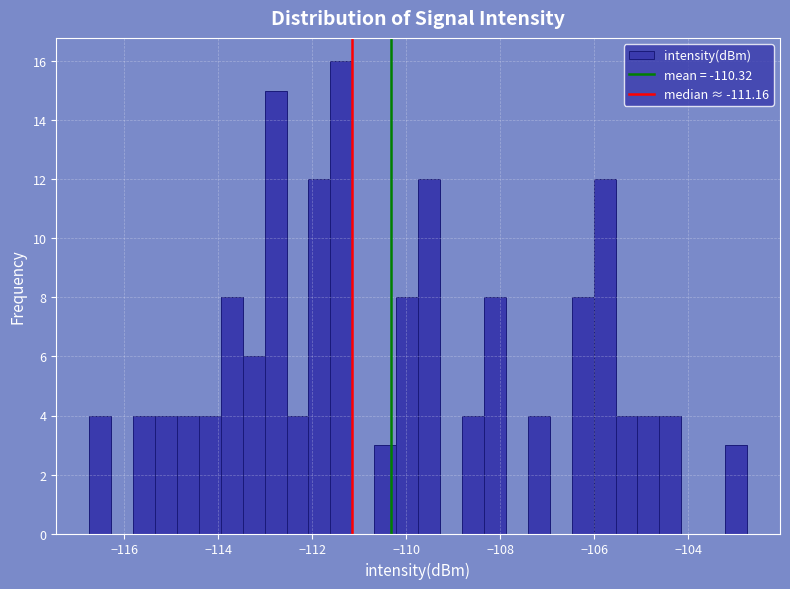

Around what value on the x-axis is the tallest bar? Give the approximate position of its centre, as read against the axis.

-111.4